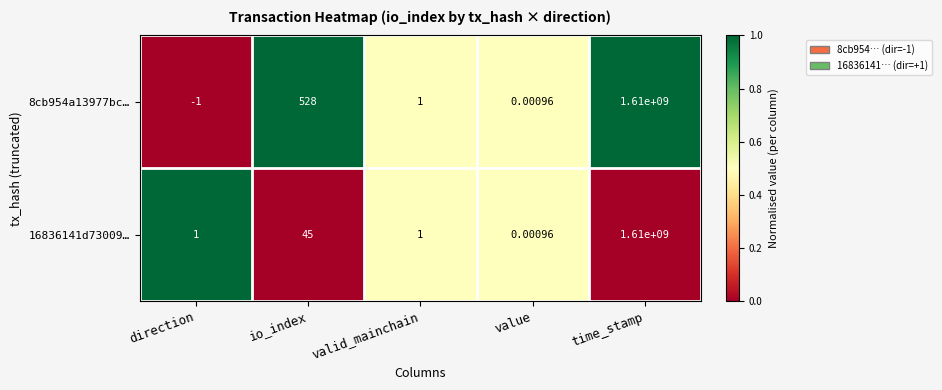

Rank the series by their average value, from lowest to highest.

16836141d73009…, 8cb954a13977bc…